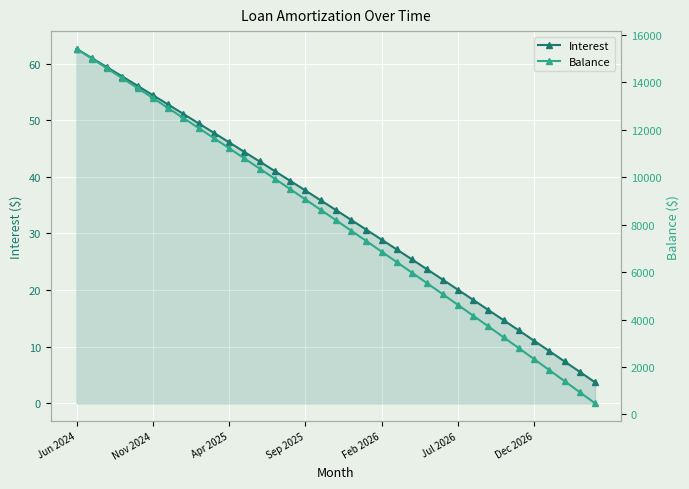

Is it true that Interest equals 7.7 at Dec 2026?

False